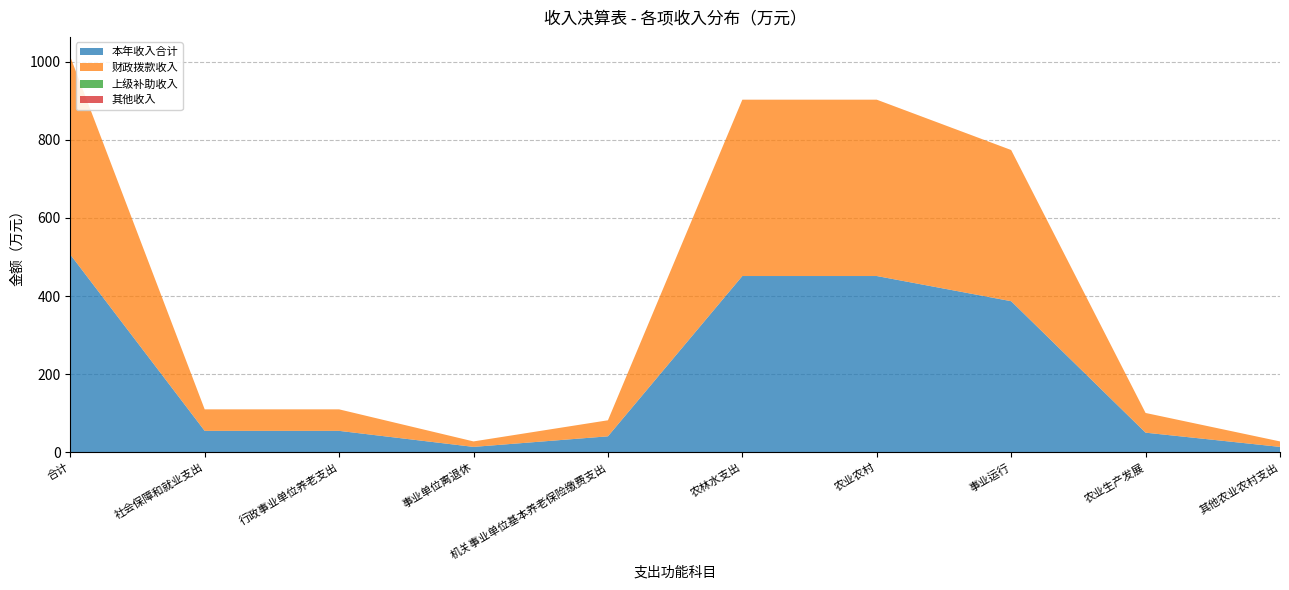

Reading left to right, transcribe all the data shown in this chart.

本年收入合计: 506.4	55.0	55.0	14.0	41.0	451.4	451.4	386.9	50.4	14.0
财政拨款收入: 506.4	55.0	55.0	14.0	41.0	451.4	451.4	386.9	50.4	14.0
上级补助收入: 0.0	0.0	0.0	0.0	0.0	0.0	0.0	0.0	0.0	0.0
其他收入: 0.0	0.0	0.0	0.0	0.0	0.0	0.0	0.0	0.0	0.0